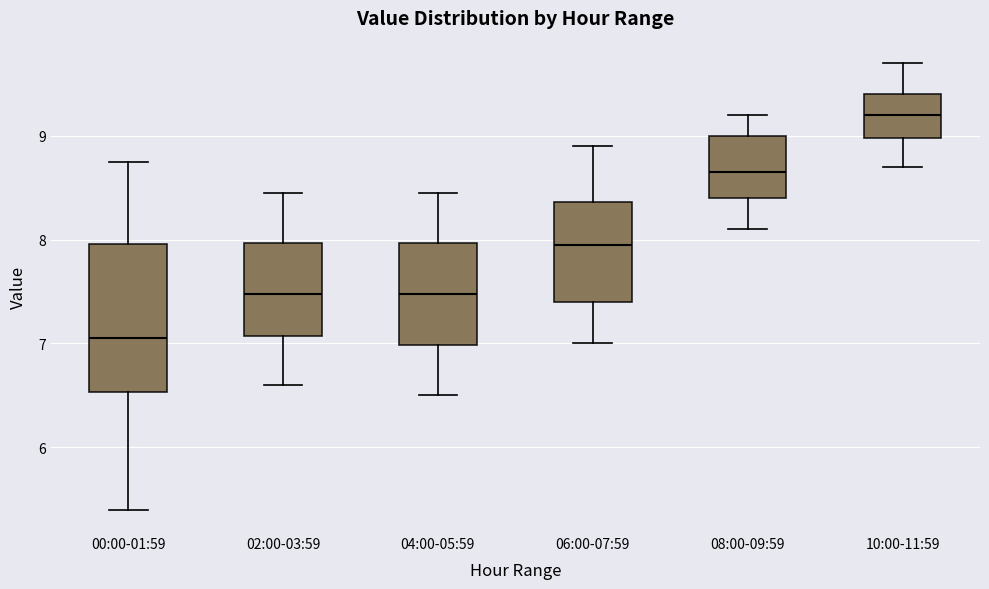

Where does the median line of the box for 00:00-01:59 sit on the y-axis? The values are not printed on the chart, so give them approximately, as read against the axis.

7.1